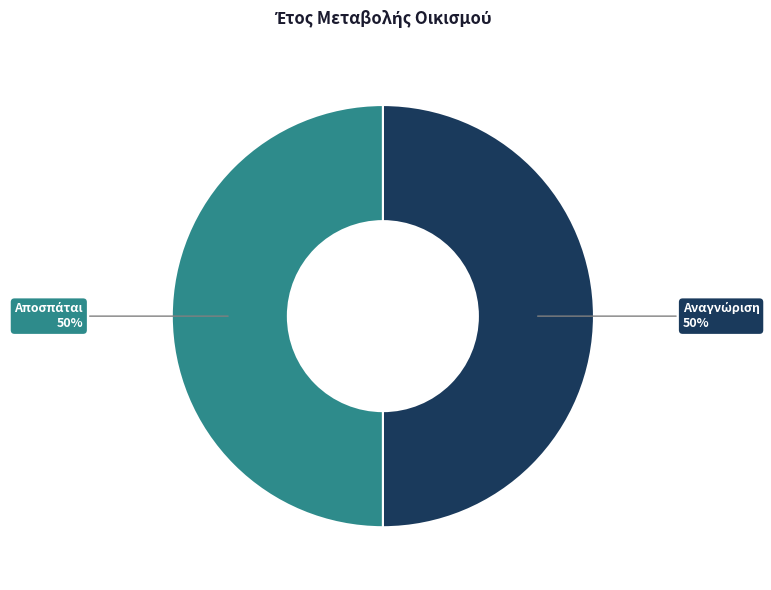

To the nearest percent, what is the average slice percentage?

50%